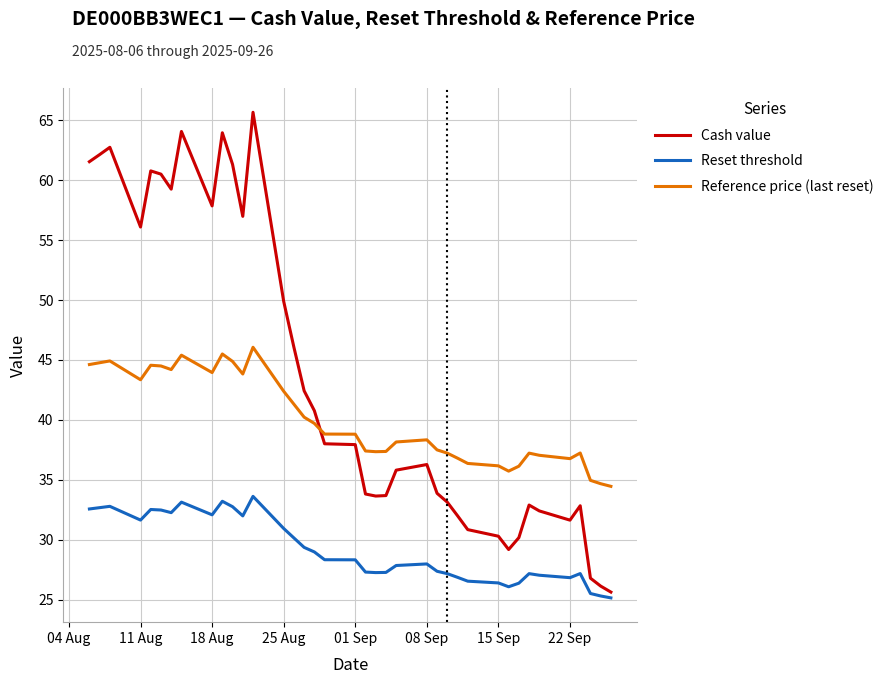

List the series in order of their peak value, lowest first.

Reset threshold, Reference price (last reset), Cash value